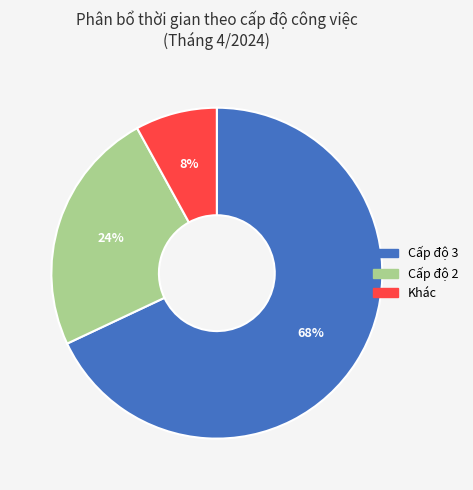

True or false: Cấp độ 2 accounts for 37% of the total.

False